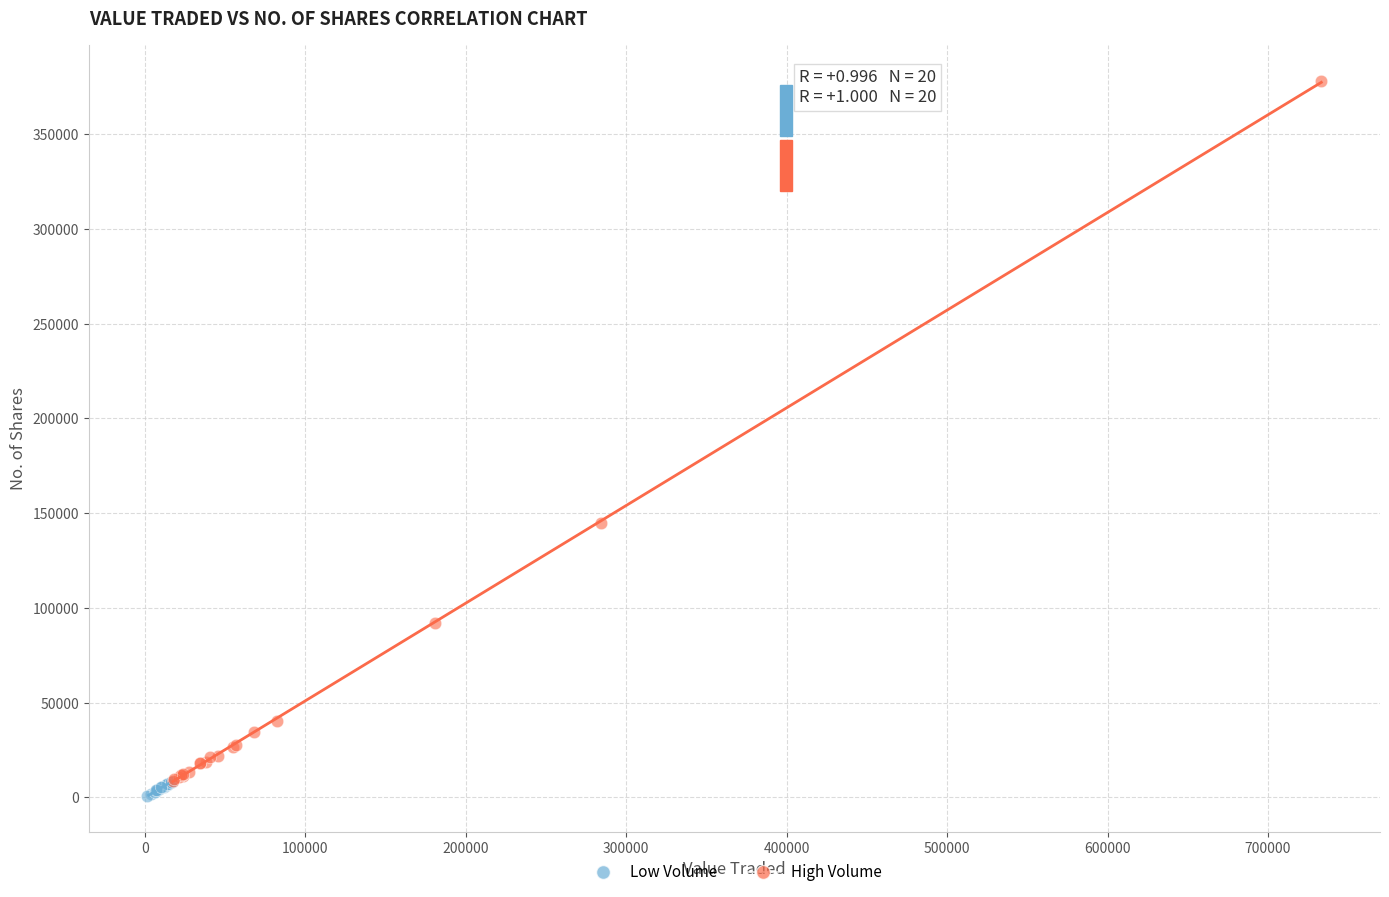

Which series reaches the minimum Y coordinate?

Low Volume